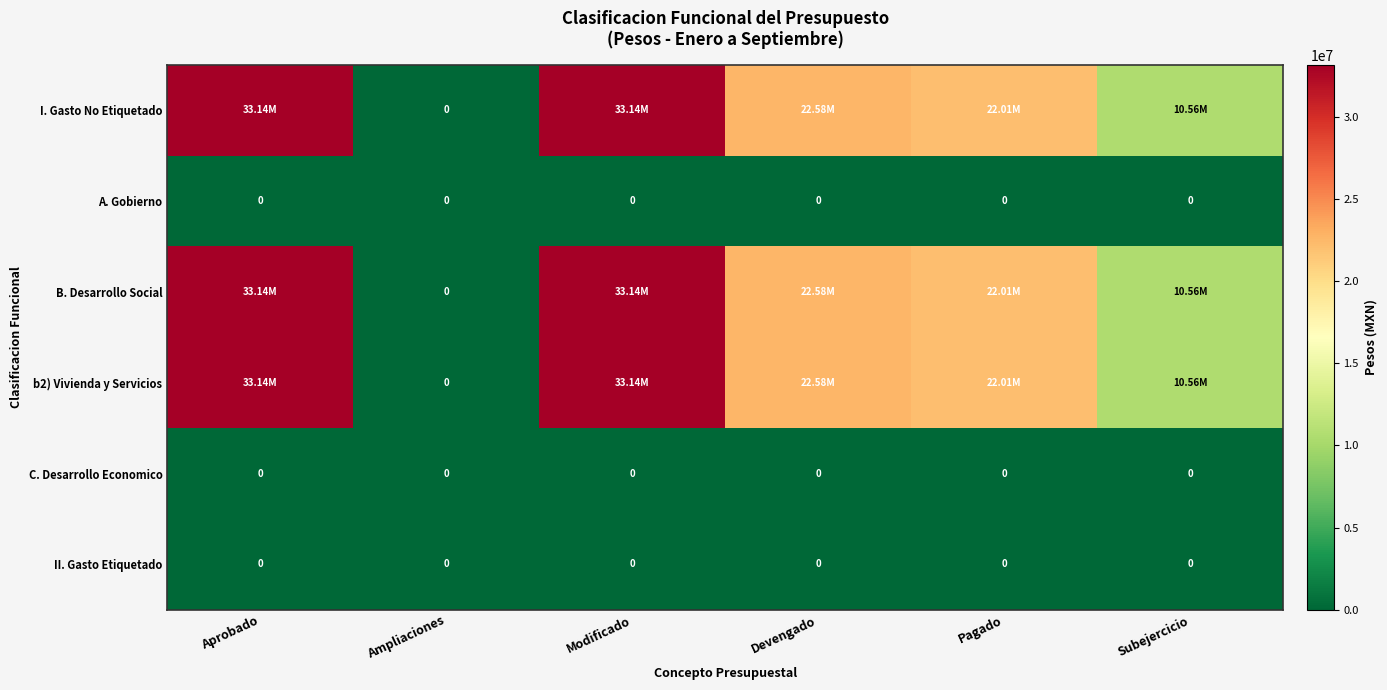

True or false: b2) Vivienda y Servicios has a value of 33142034.0 at Aprobado.

True